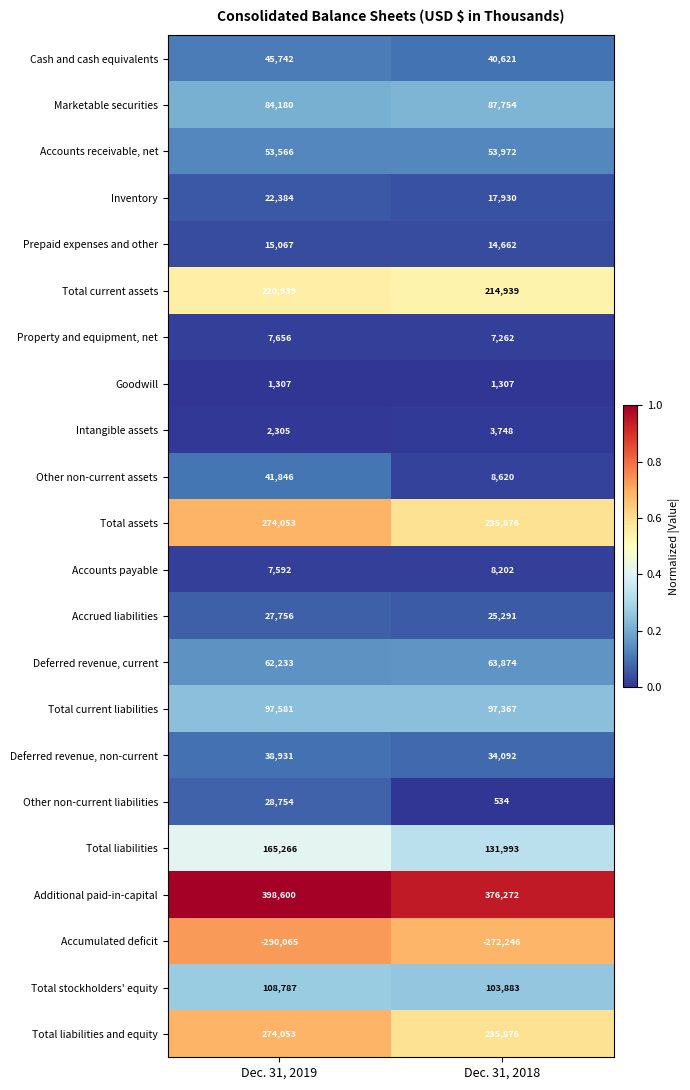

What is the sum of all Marketable securities values?

171934